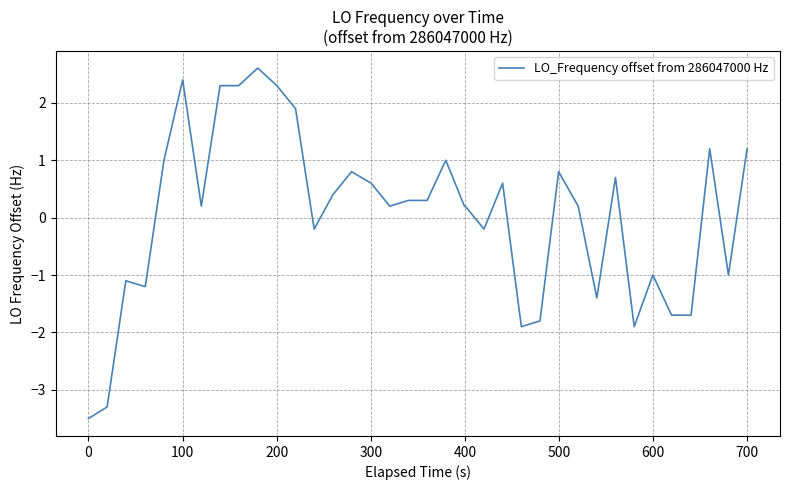

What is the greatest value displayed?

2.6